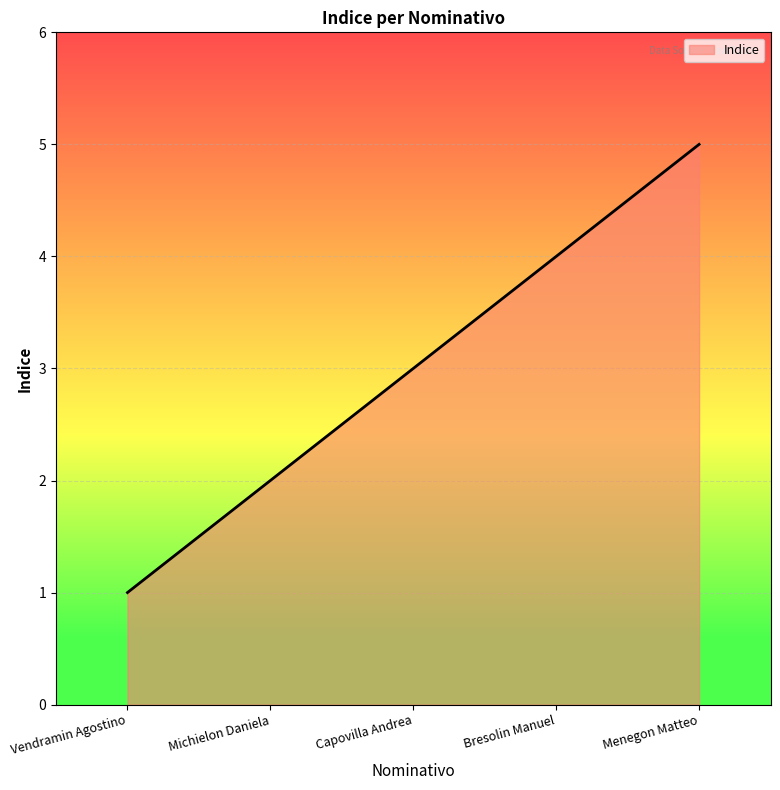

What is the sum of all values?

15